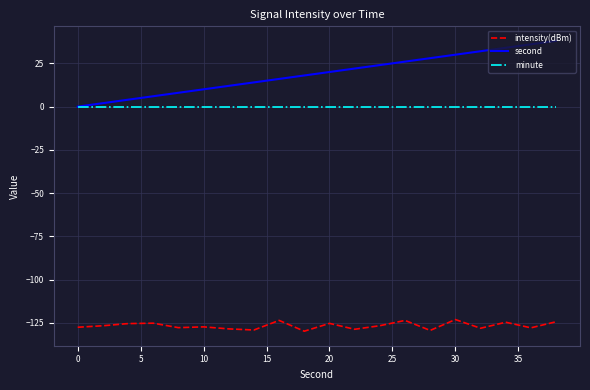

What is the highest value of the intensity(dBm) series?

-123.0